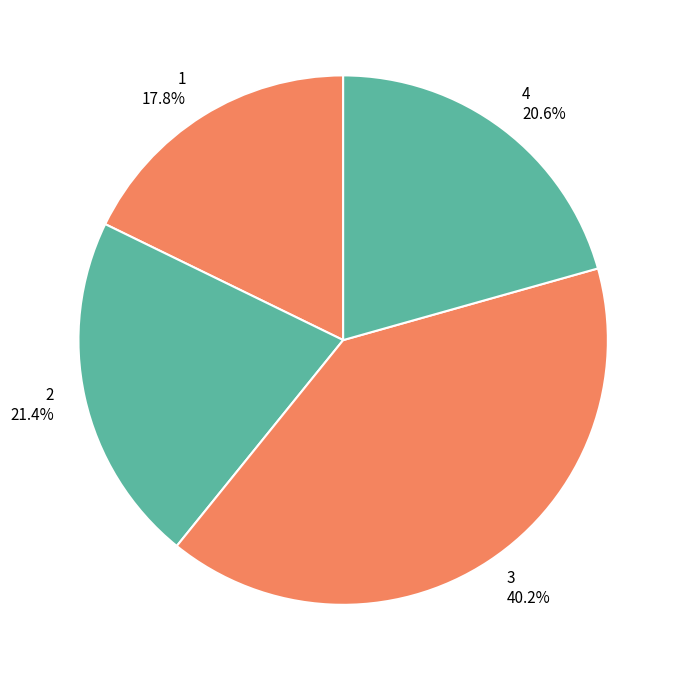

What is the total percentage of 1 and 2?

39.2%